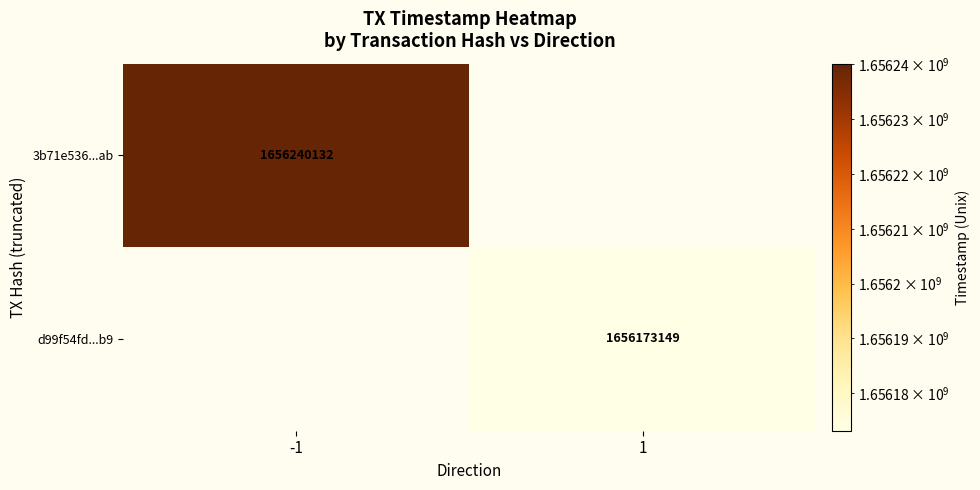

The d99f54fd...b9 series shows 1656173149 at 1. True or false?

True